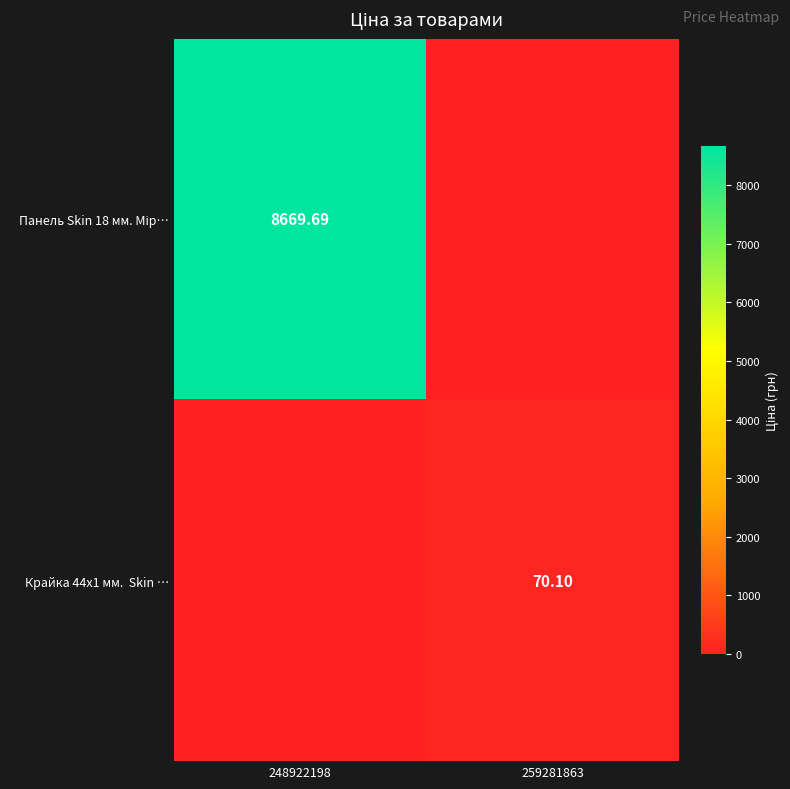

Which series has the largest total across all categories?

Панель Skin 18 мм. Мір…